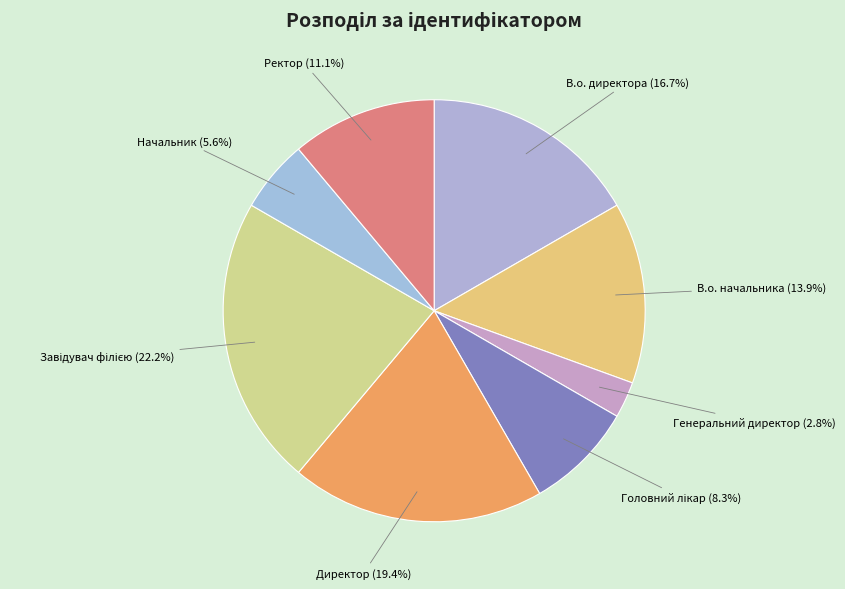

Count the number of slices in the pie.

8